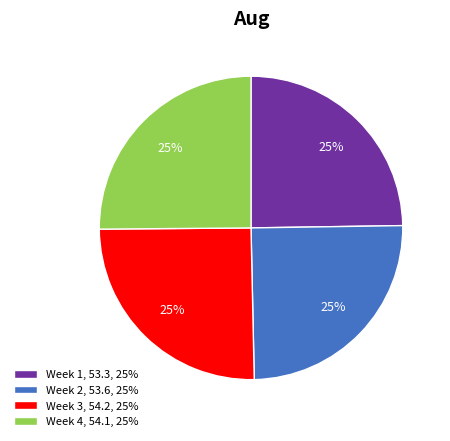

How many segments does this pie chart have?

4